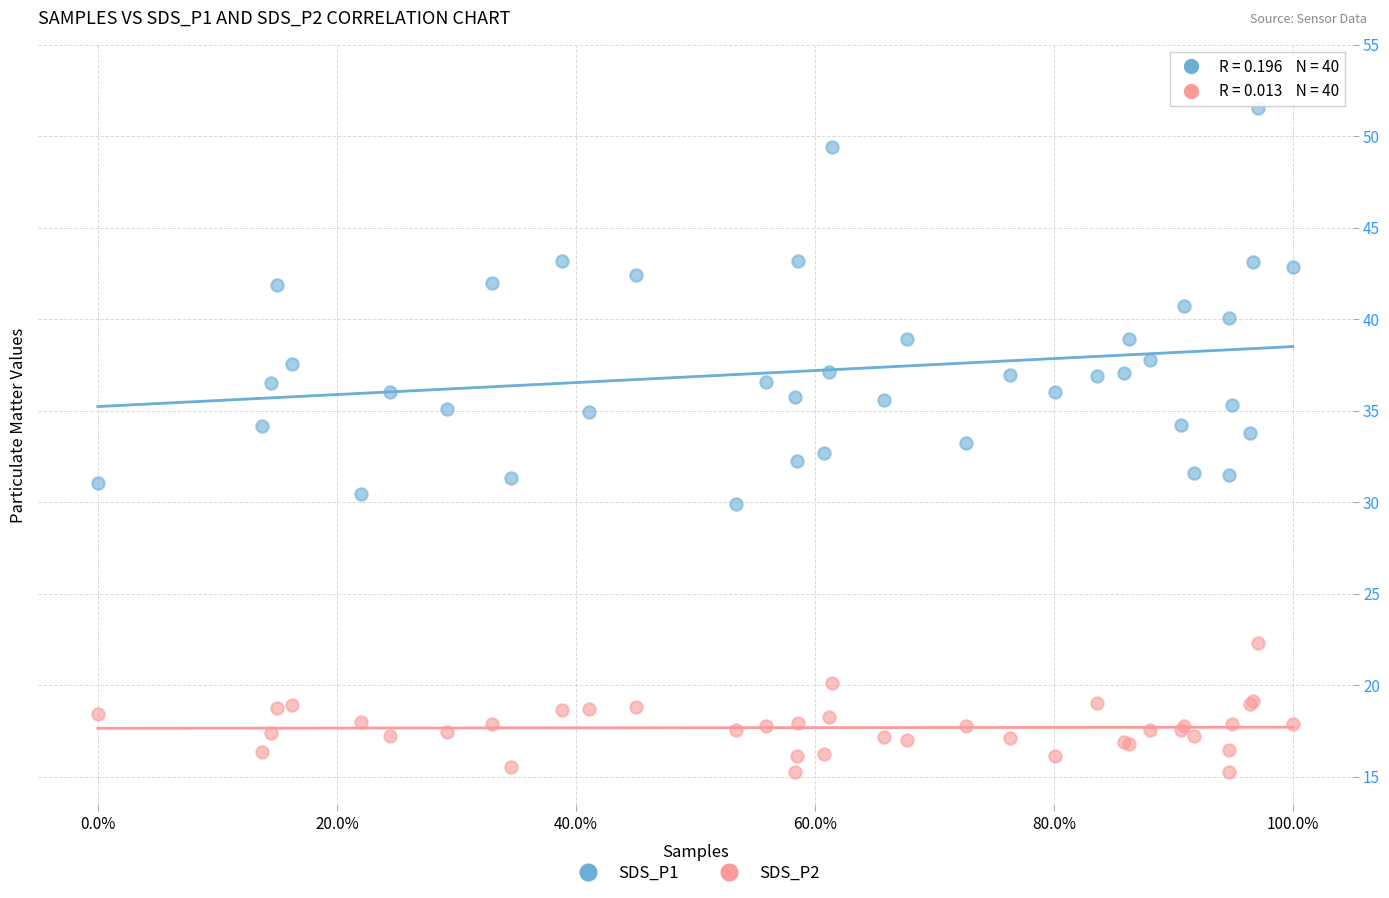

Which series reaches the maximum Y coordinate?

SDS_P1